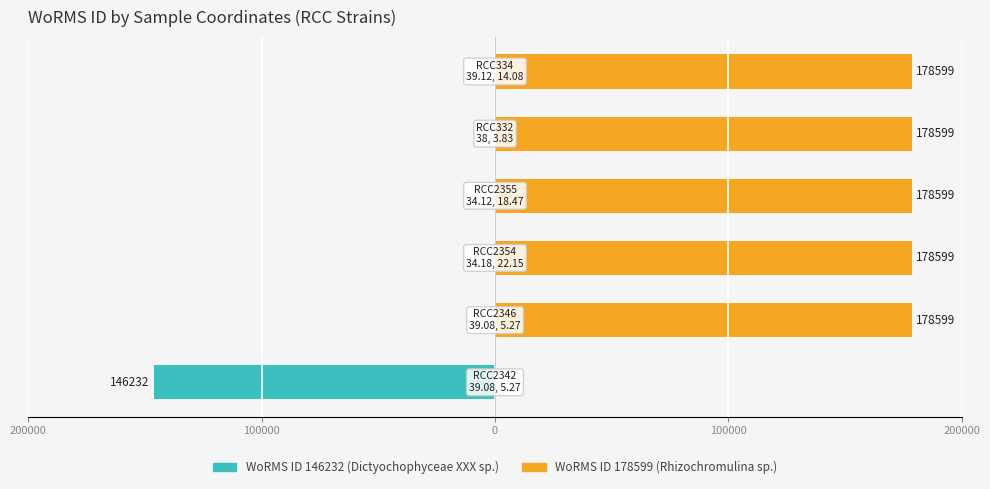

The value of WoRMS ID 146232 (Dictyochophyceae XXX sp.) at 200000 is 0. True or false?

True